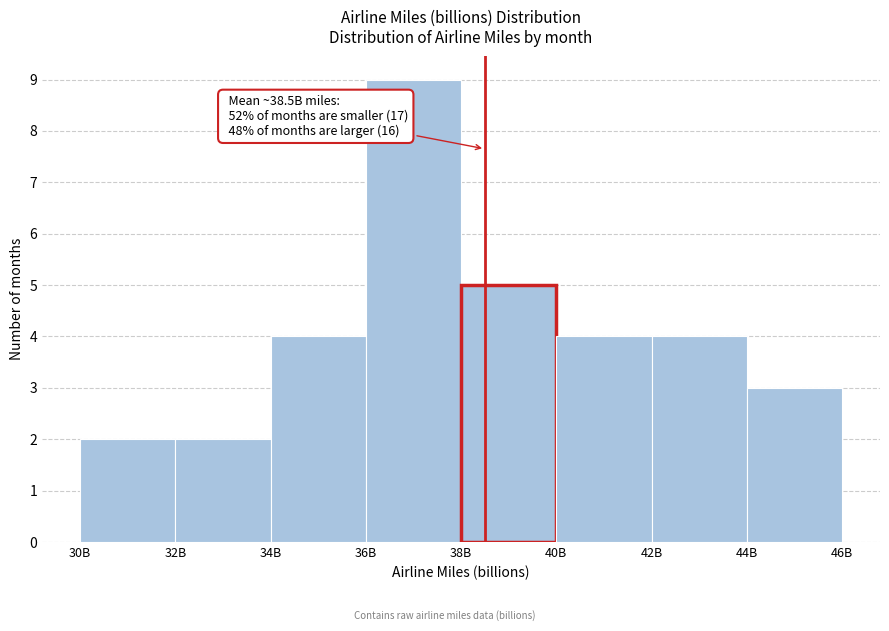

Reading left to right, extract all data points from this chart.

2	2	4	9	5	4	4	3